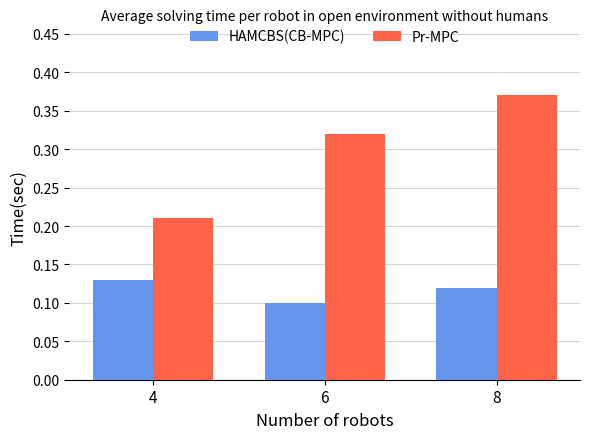

Which series has the largest total across all categories?

Pr-MPC